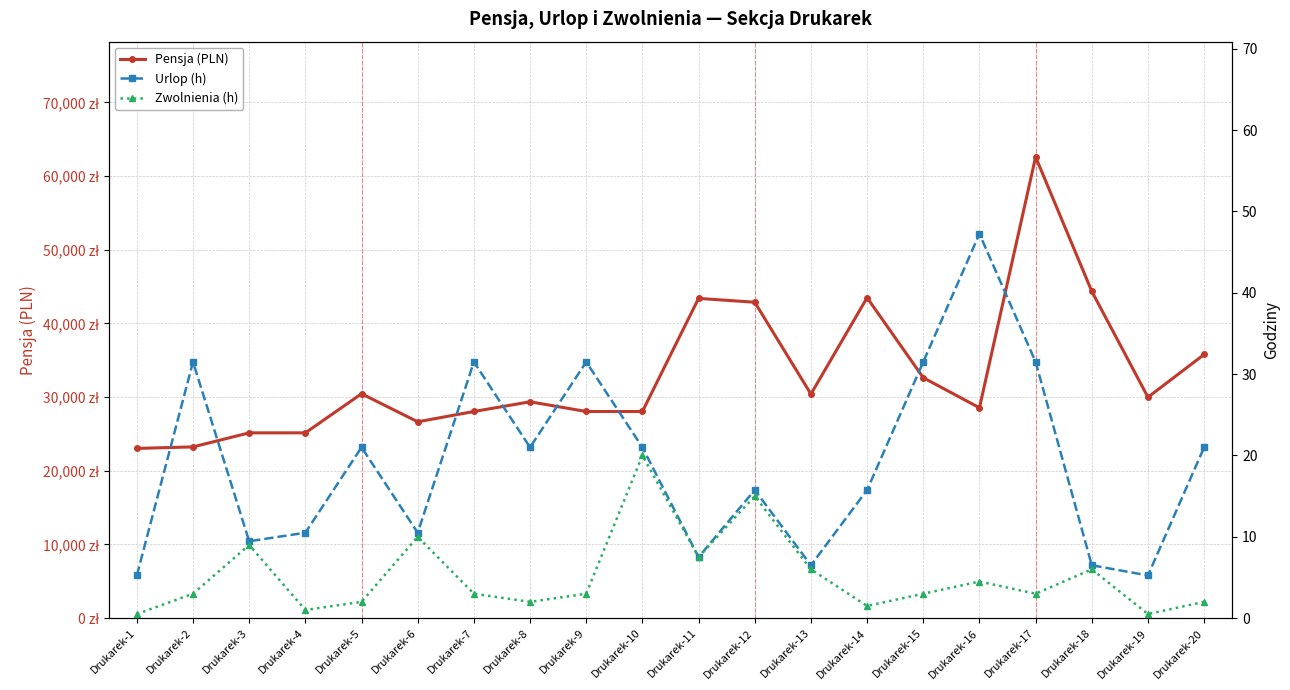

Does the chart have visible grid lines?

Yes